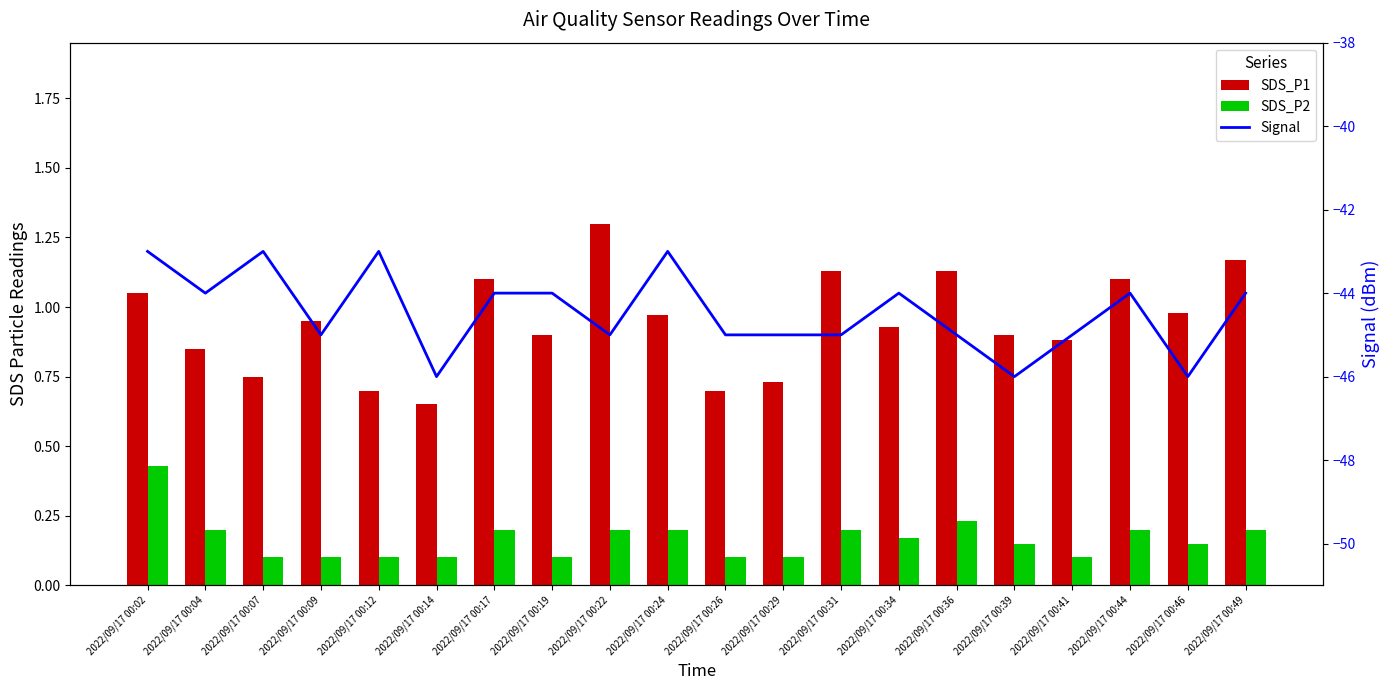

Which series has the widest spread of values?

Signal